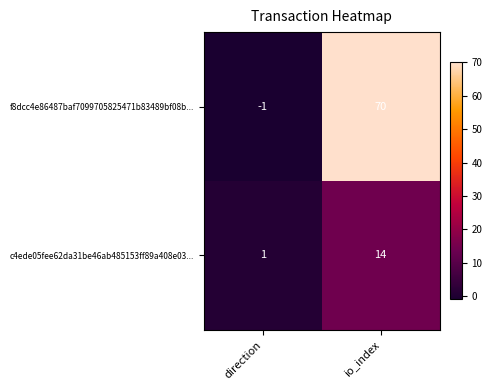

The f8dcc4e86487baf7099705825471b83489bf08b... series shows -1 at direction. True or false?

True